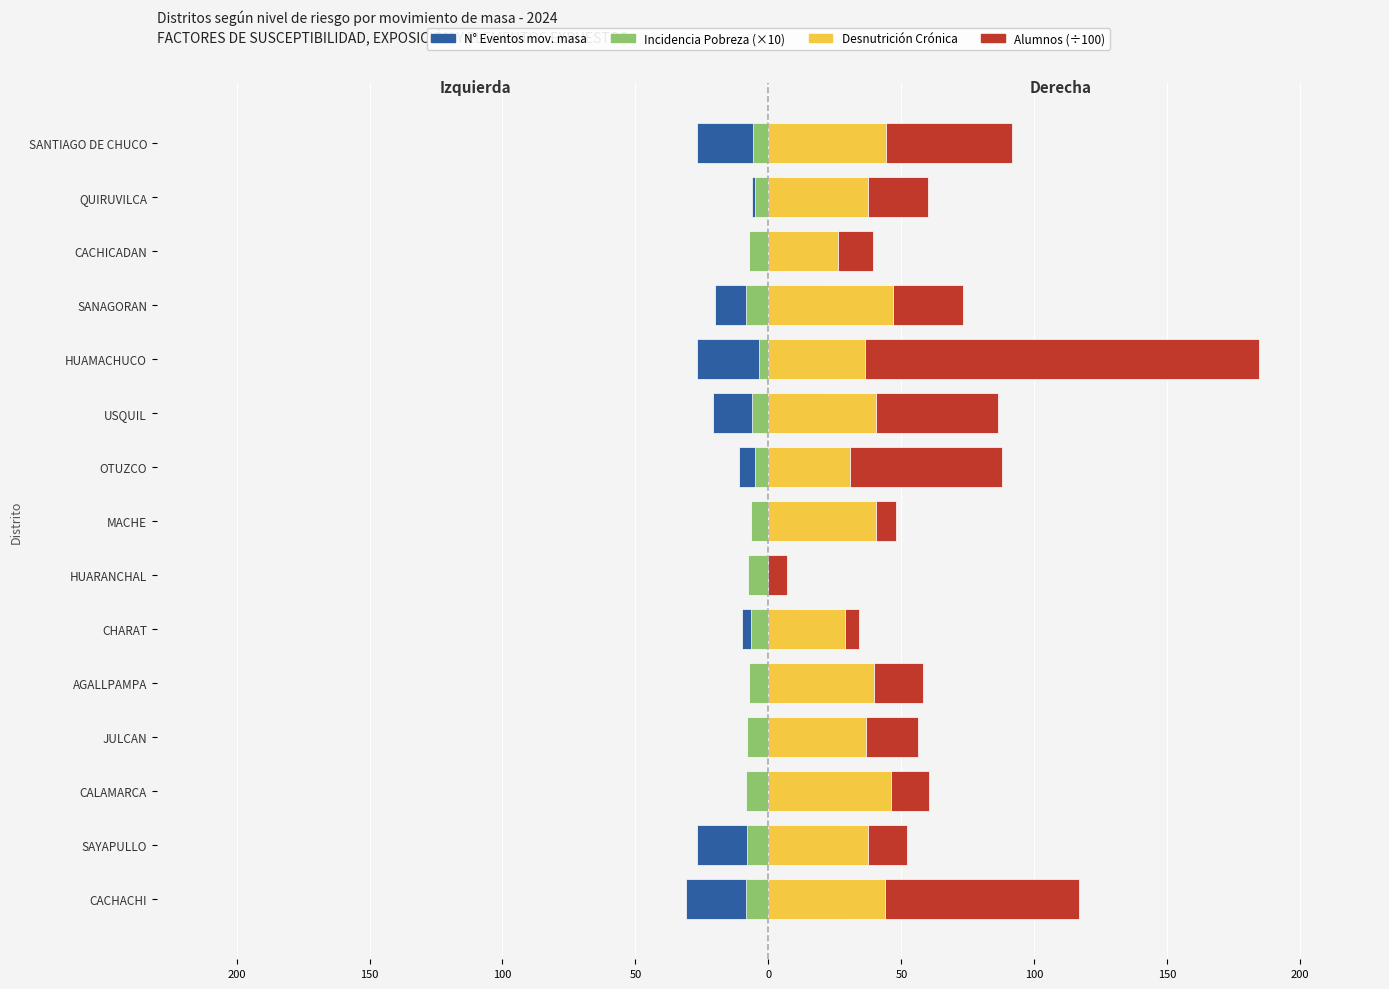

What are all the series names shown in the legend?

N° Eventos mov. masa, Incidencia Pobreza (×10), Desnutrición Crónica, Alumnos (÷100)